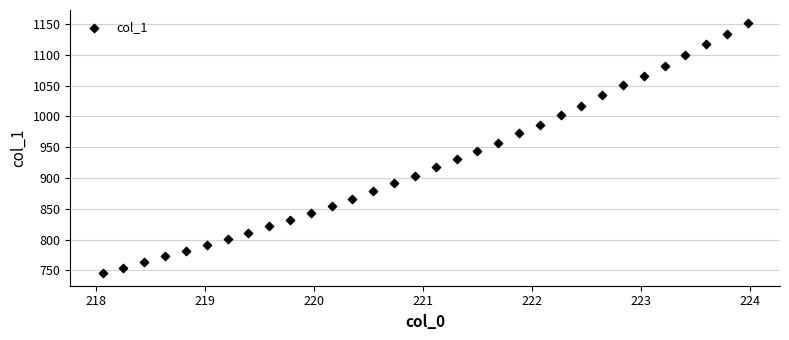

What is the range of X values (max minus min)?

5.9